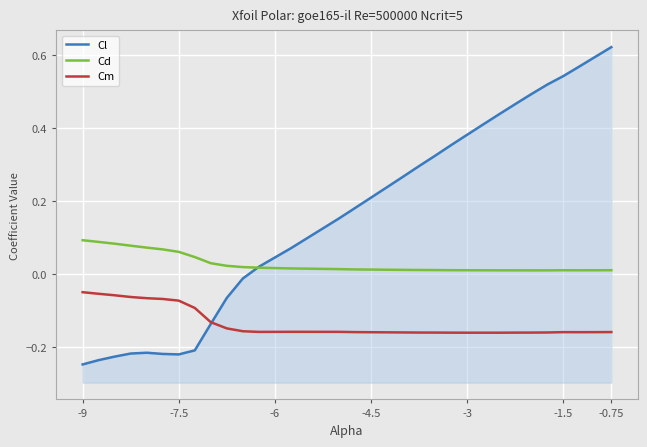

How many data points does each series have?

30